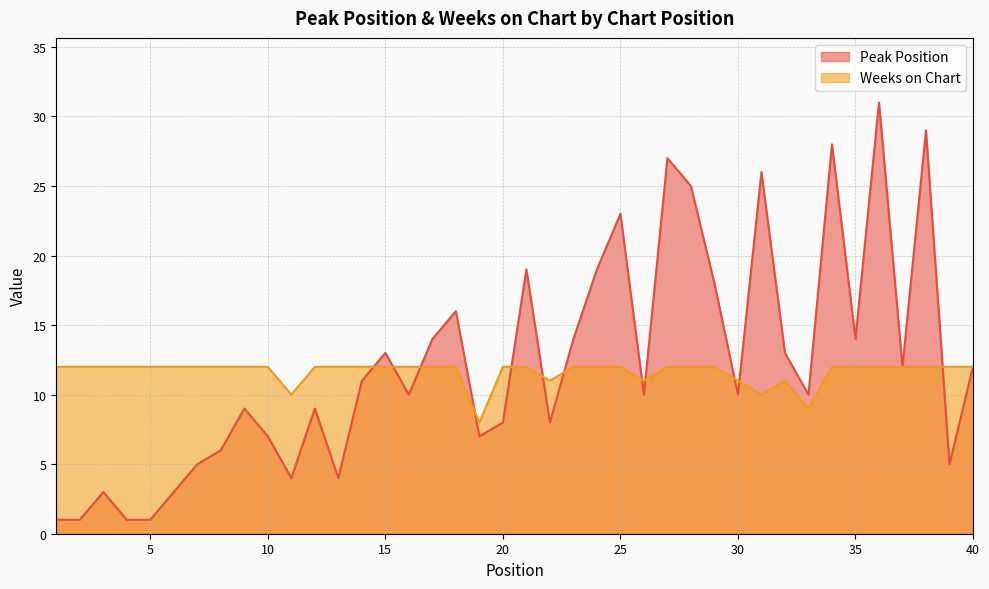

True or false: Weeks on Chart and Peak Position cross at least once.

True